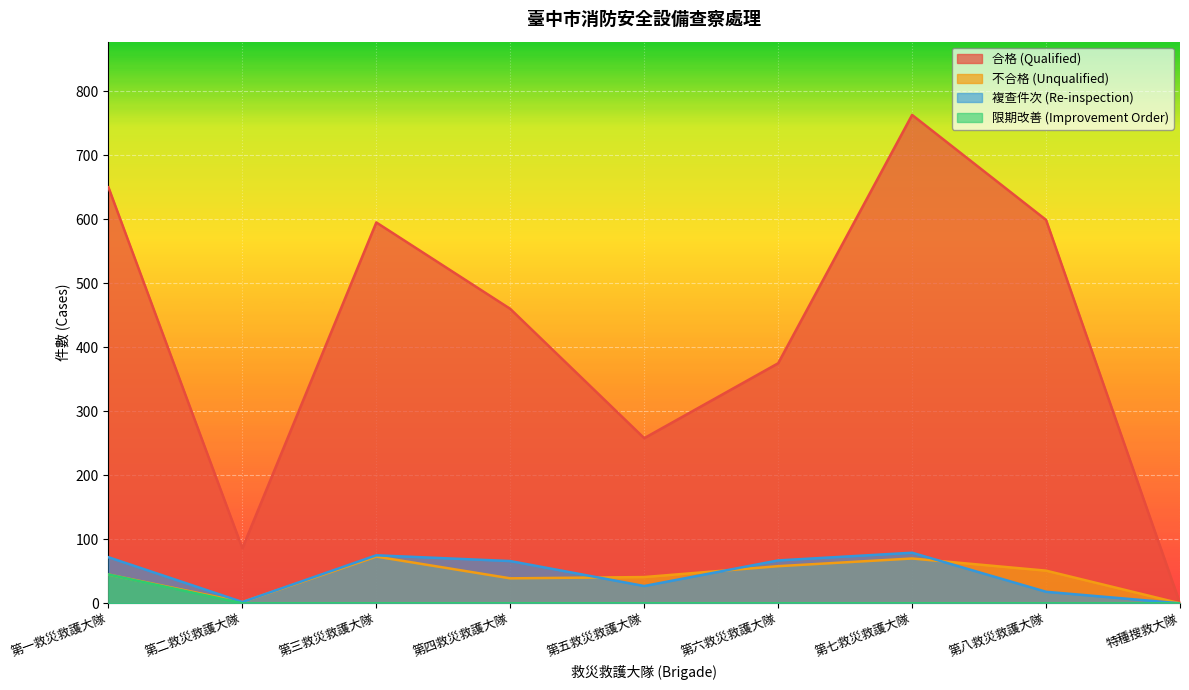

Is the value of 限期改善 (Improvement Order) at 第六救災救護大隊 greater than the value of 合格 (Qualified) at 第六救災救護大隊?

No